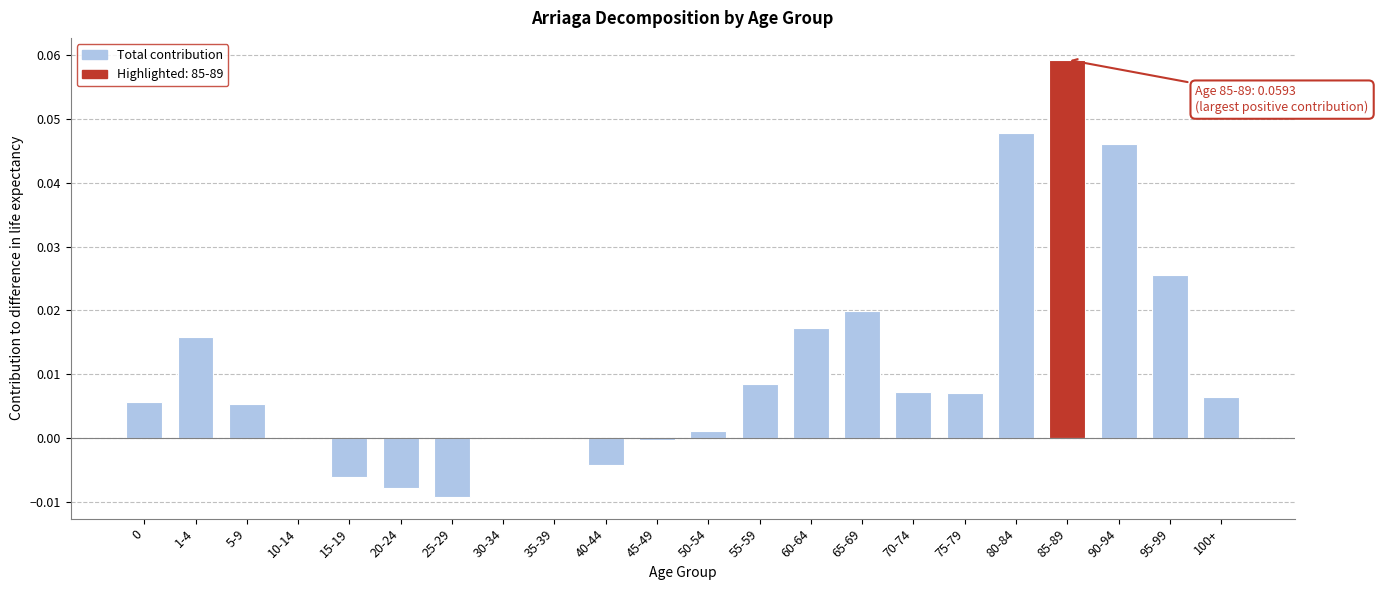

Which label corresponds to the largest value in the chart?

85-89